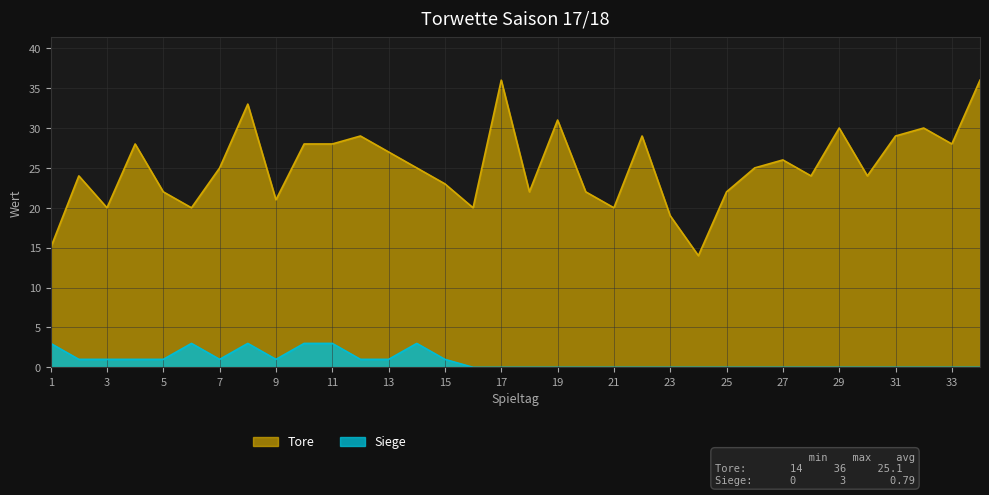

Reading right to left, what are all the values shown in this chart?

Tore: 34=36	33=28	32=30	31=29	30=24	29=30	28=24	27=26	26=25	25=22	24=14	23=19	22=29	21=20	20=22	19=31	18=22	17=36	16=20	15=23	14=25	13=27	12=29	11=28	10=28	9=21	8=33	7=25	6=20	5=22	4=28	3=20	2=24	1=15
Siege: 34=0	33=0	32=0	31=0	30=0	29=0	28=0	27=0	26=0	25=0	24=0	23=0	22=0	21=0	20=0	19=0	18=0	17=0	16=0	15=1	14=3	13=1	12=1	11=3	10=3	9=1	8=3	7=1	6=3	5=1	4=1	3=1	2=1	1=3